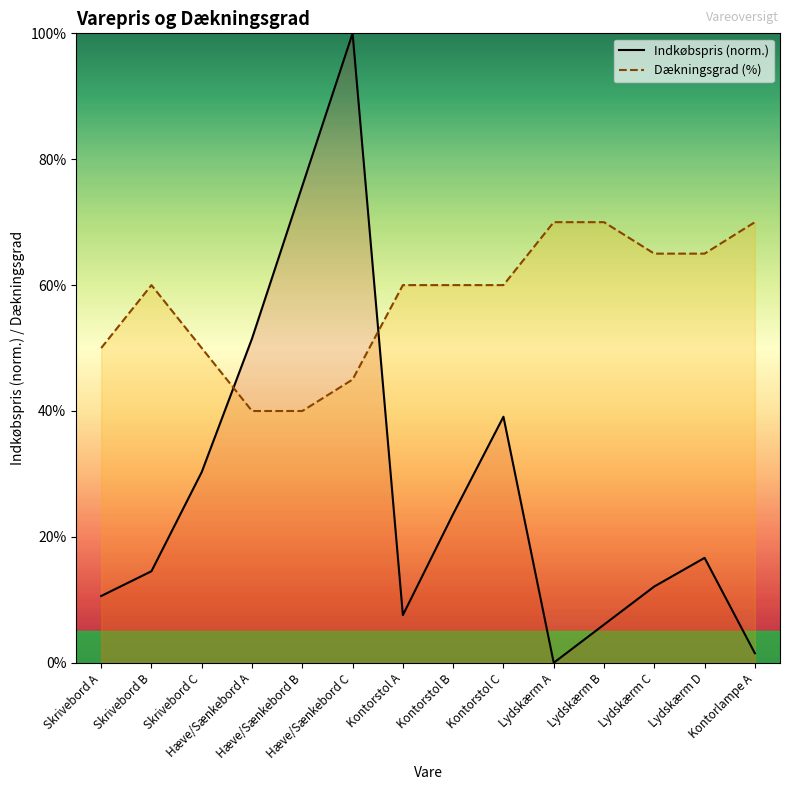

Reading left to right, extract all data points from this chart.

Indkøbspris: Skrivebord A=10.6	Skrivebord B=14.5	Skrivebord C=30.3	Hæve/Sænkebord A=51.5	Hæve/Sænkebord B=75.8	Hæve/Sænkebord C=100.0	Kontorstol A=7.6	Kontorstol B=23.6	Kontorstol C=39.1	Lydskærm A=0.0	Lydskærm B=6.1	Lydskærm C=12.1	Lydskærm D=16.7	Kontorlampe A=1.5
Dækningsgrad: Skrivebord A=50.0	Skrivebord B=60.0	Skrivebord C=50.0	Hæve/Sænkebord A=40.0	Hæve/Sænkebord B=40.0	Hæve/Sænkebord C=45.0	Kontorstol A=60.0	Kontorstol B=60.0	Kontorstol C=60.0	Lydskærm A=70.0	Lydskærm B=70.0	Lydskærm C=65.0	Lydskærm D=65.0	Kontorlampe A=70.0